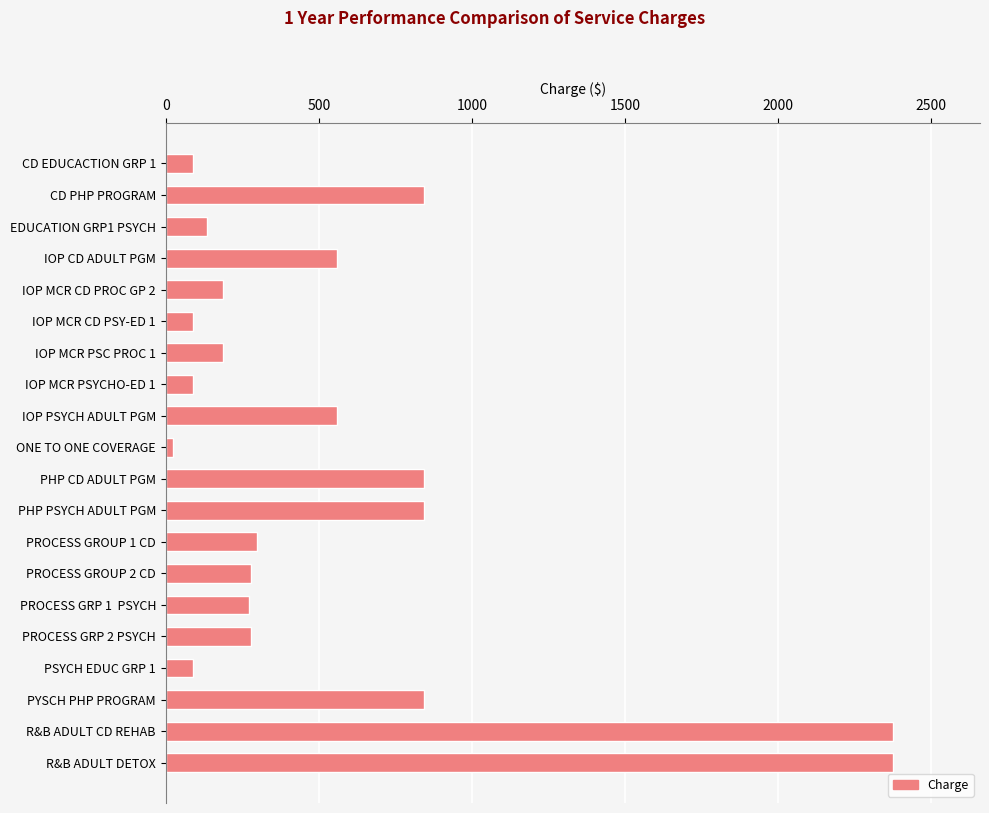

What is the greatest value displayed?

2375